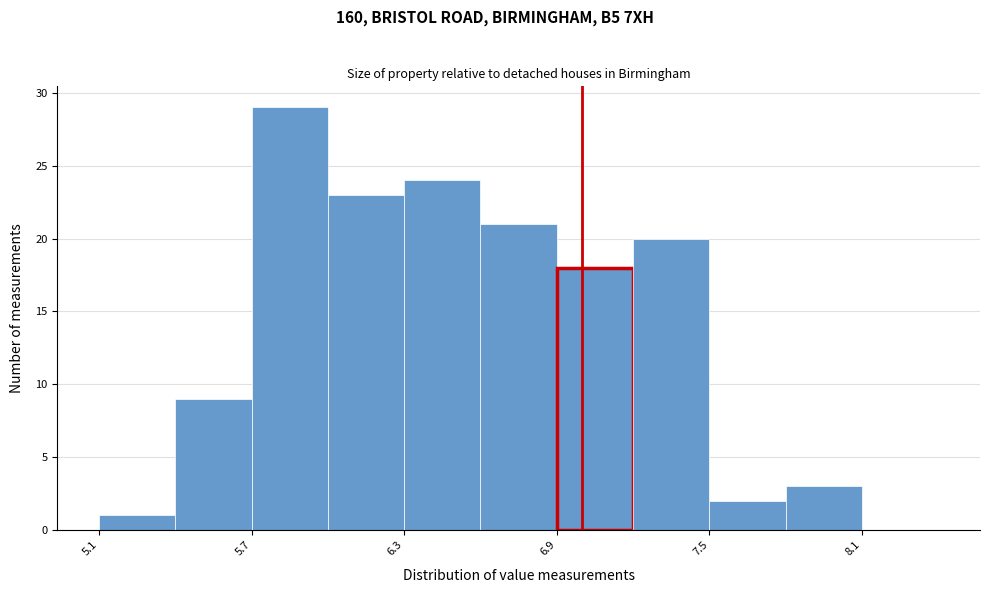

Around what value on the x-axis is the tallest bar? Give the approximate position of its centre, as read against the axis.

5.9